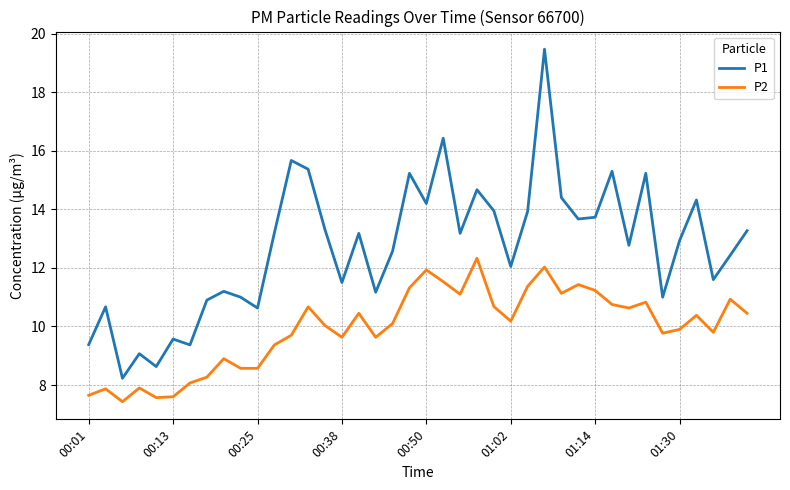

List the series in order of their peak value, lowest first.

P2, P1